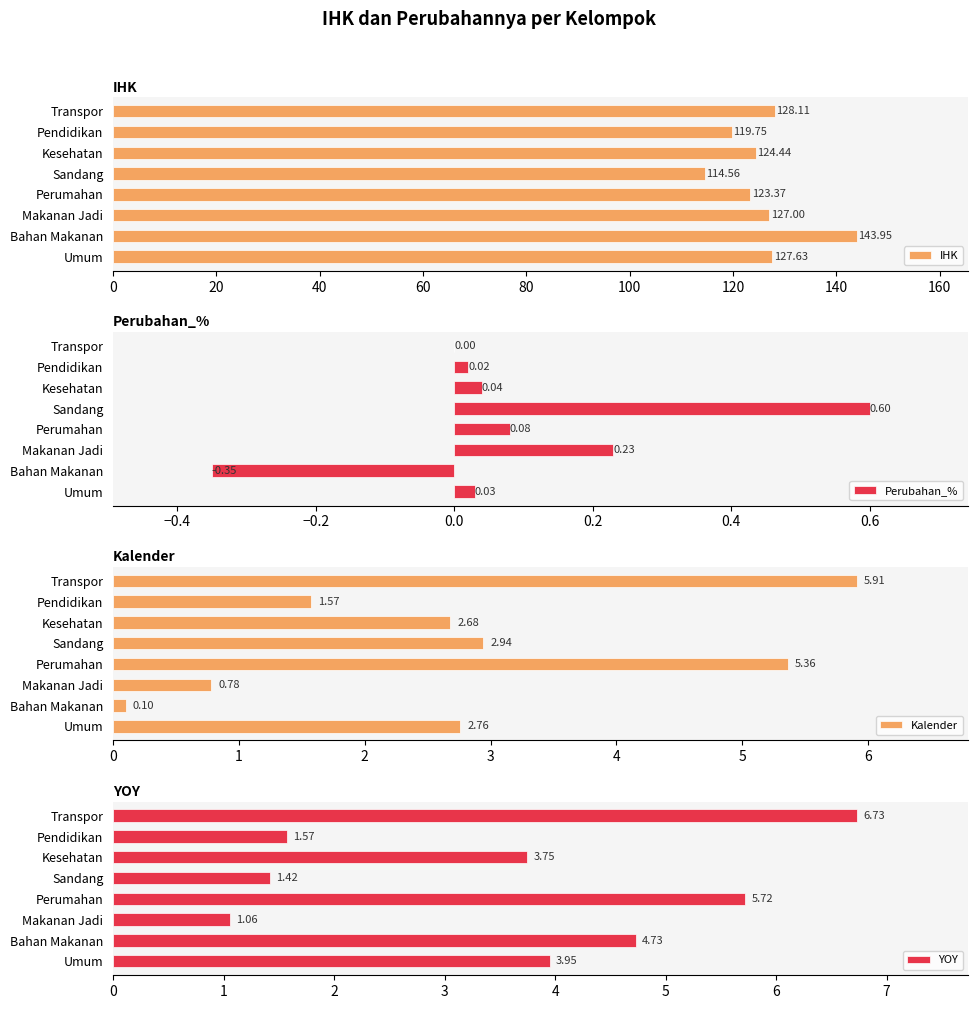

How many values in the Perubahan_% series are below 0?

1